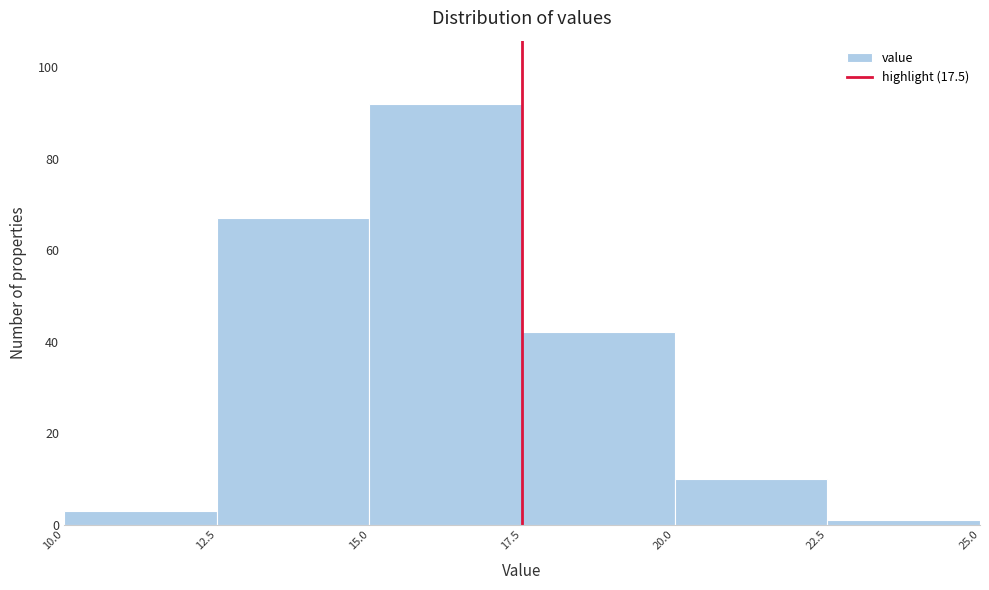

Which range on the x-axis has the tallest bar?

15.0 to 17.5